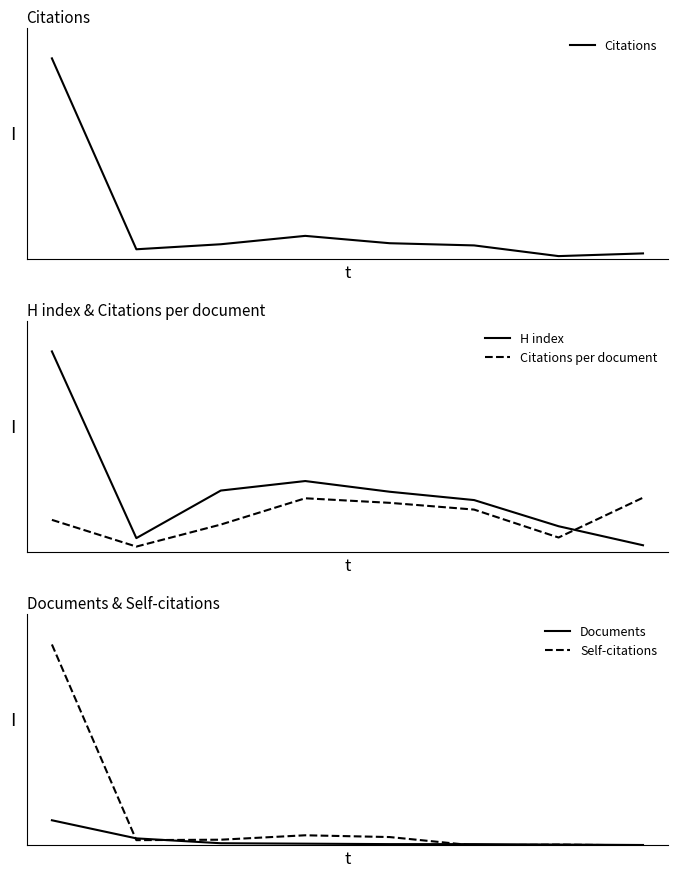

Is the value of Documents at 1 greater than the value of H index at 5?

No